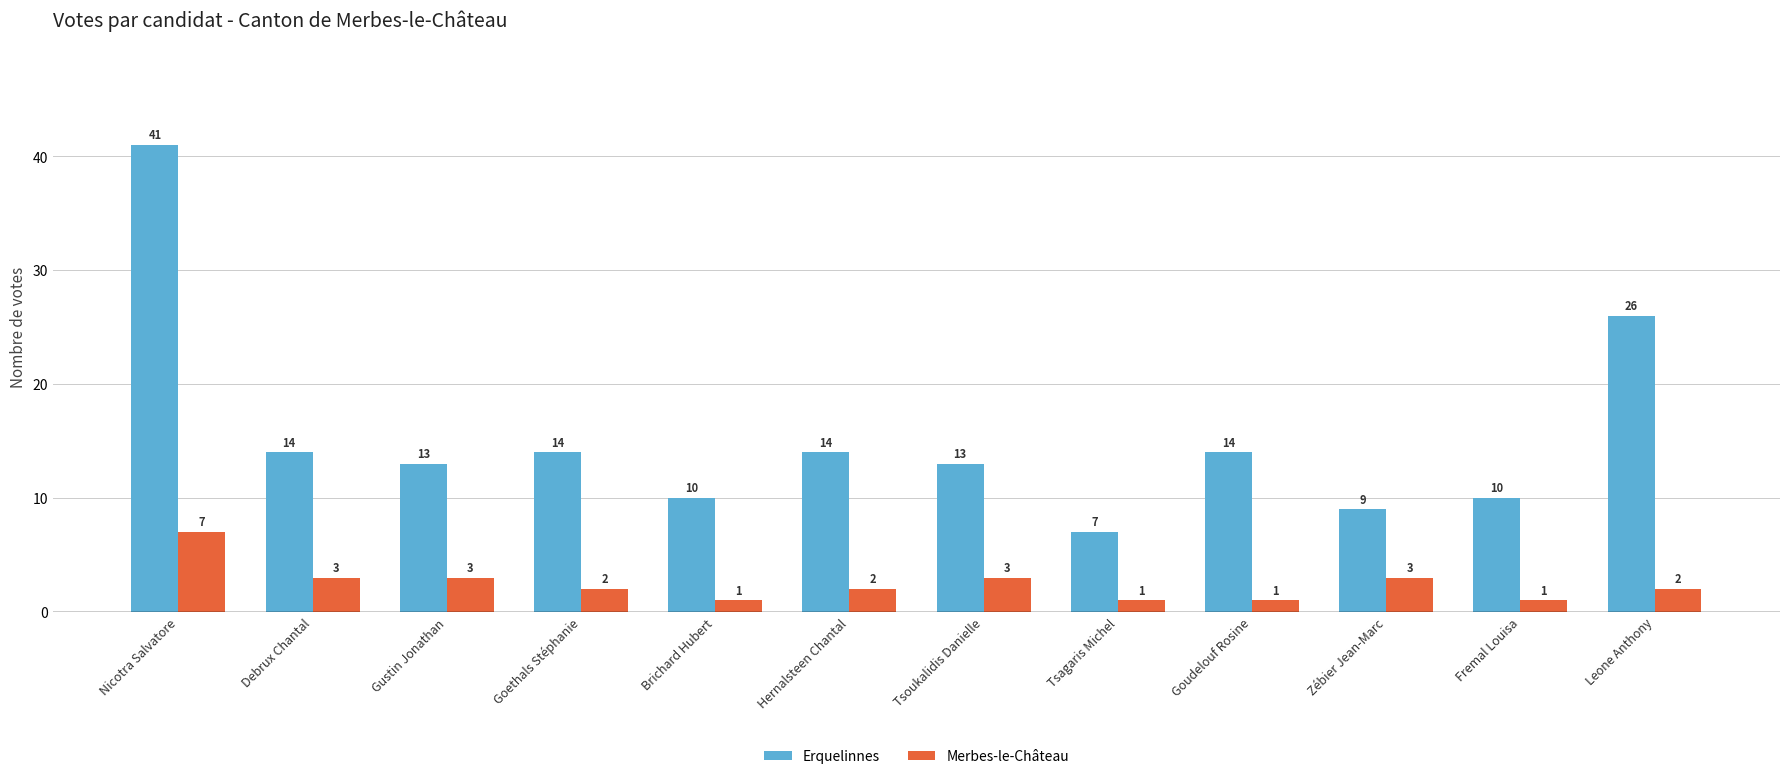

What is the label of the 3rd bar from the right?

Zébier Jean-Marc